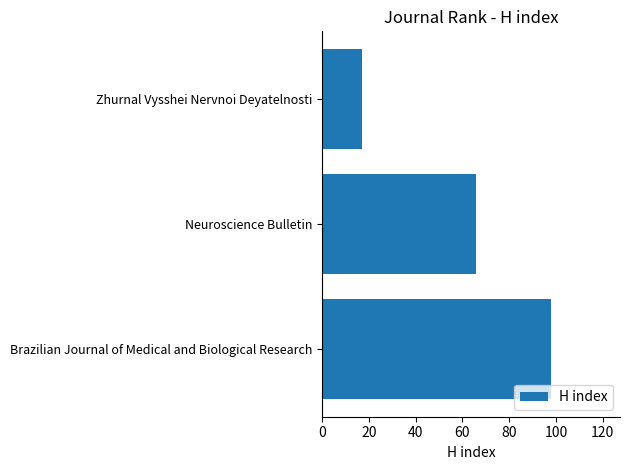

List the labels in order of value, smallest first.

Zhurnal Vysshei Nervnoi Deyatelnosti, Neuroscience Bulletin, Brazilian Journal of Medical and Biological Research